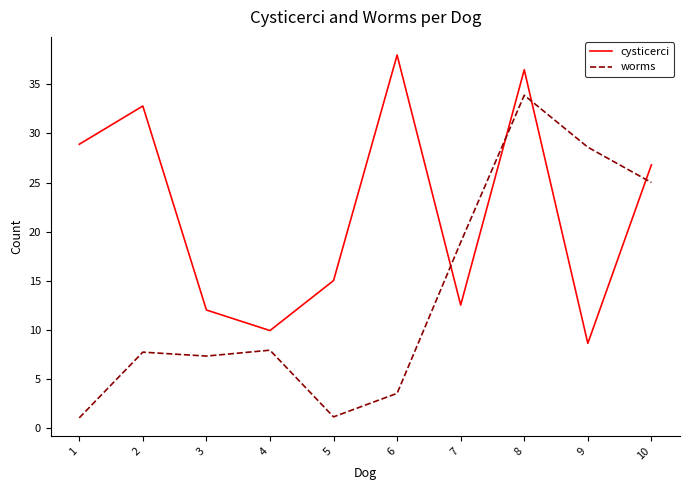

The worms series shows 12.5 at 8. True or false?

False